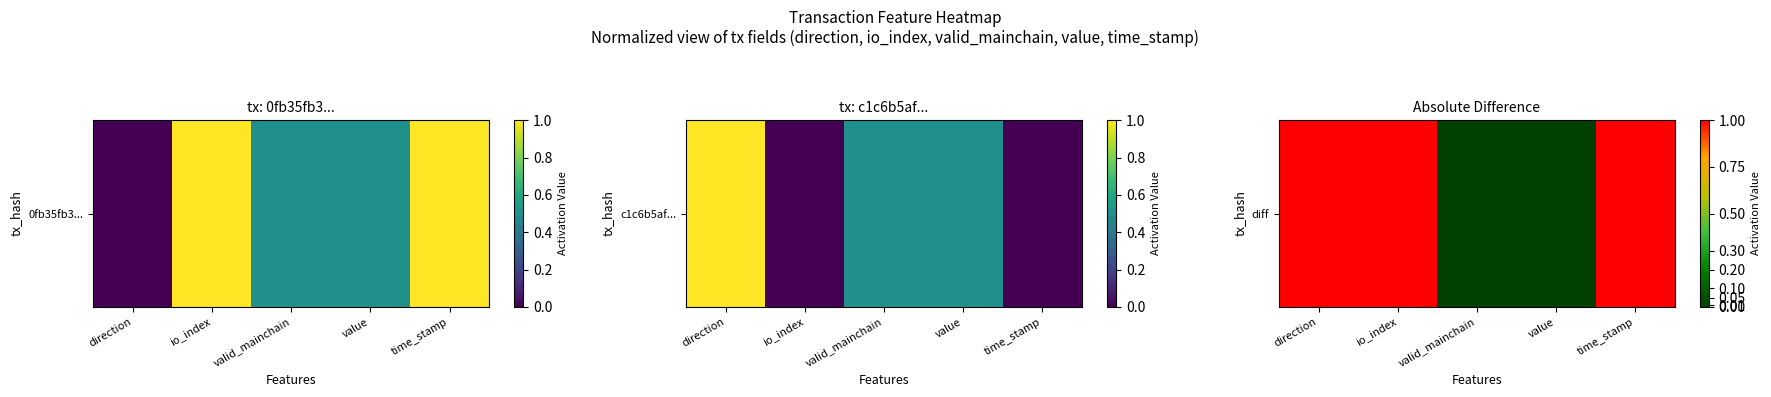

How many data points are less than 1?

2